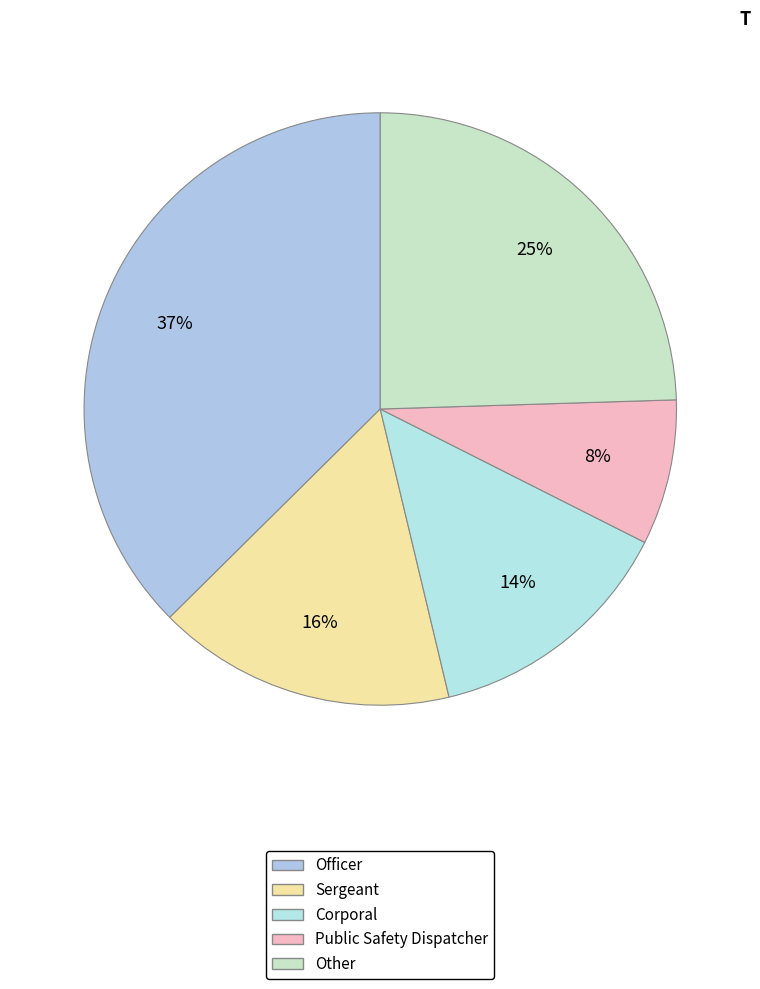

How many segments does this pie chart have?

5